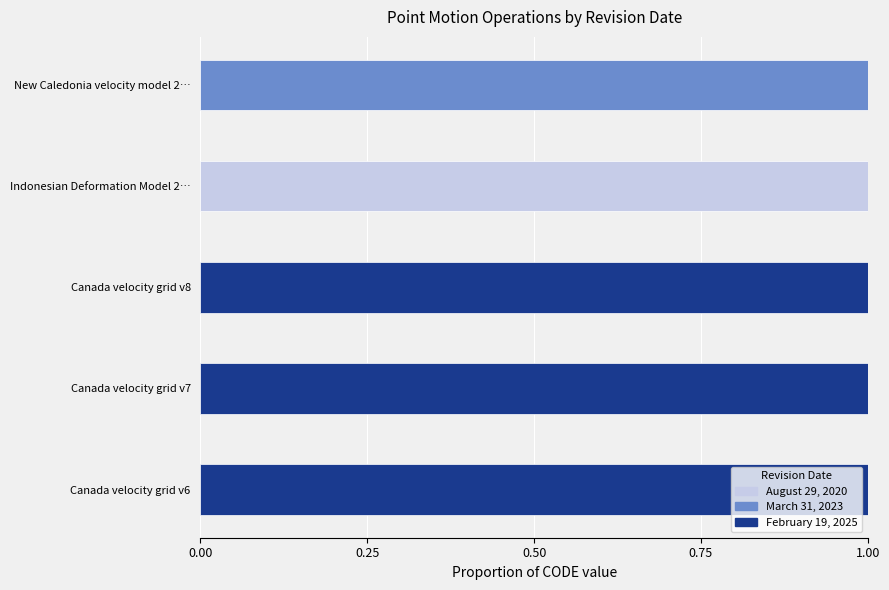

The value of August 29, 2020 at Canada velocity grid v8 is 1. True or false?

False